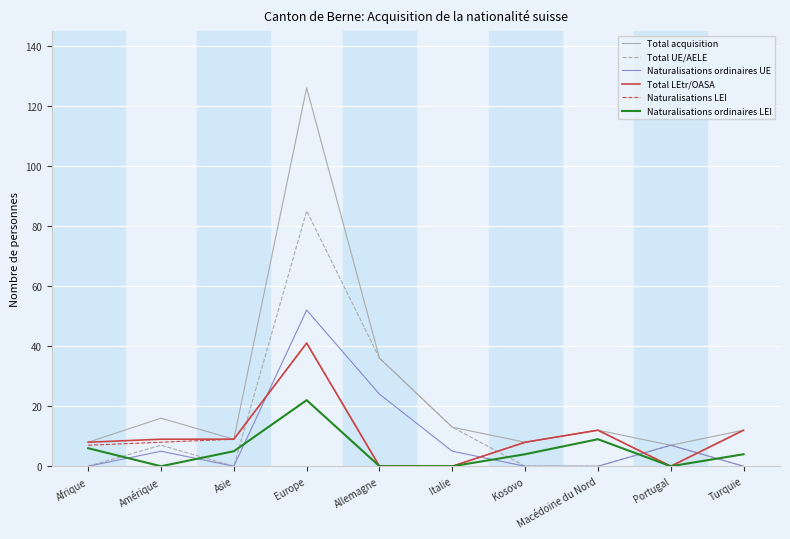

The Total LEtr/OASA series shows 2 at Asie. True or false?

False